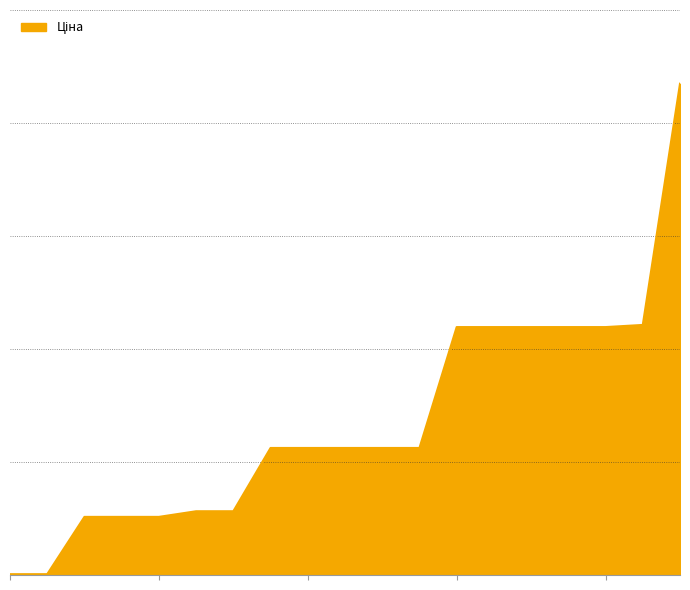

Does the chart display data point markers on the line(s)?

No